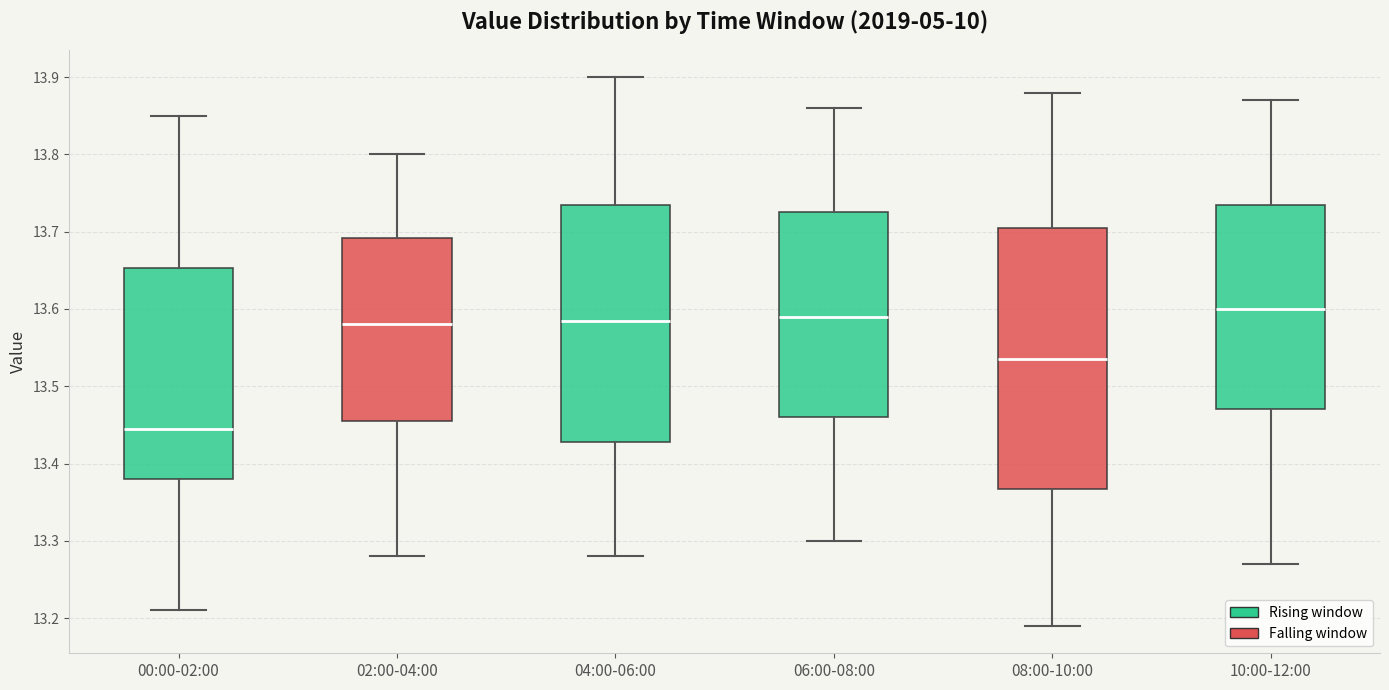

Which box has the lowest median line?

00:00-02:00